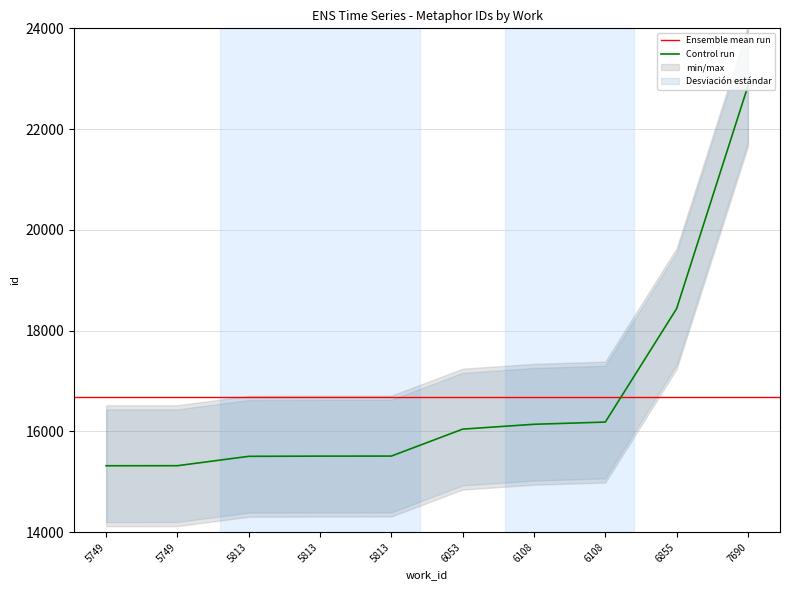

At which label does the data first exceed 16044?

6108